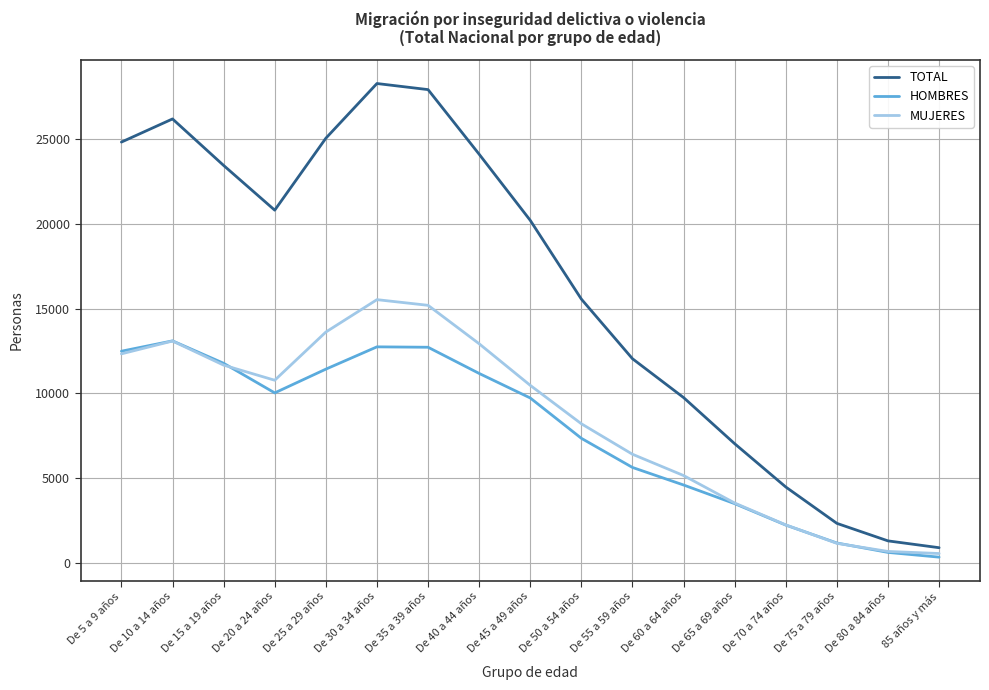

How many interior local valleys does the TOTAL series have?

1